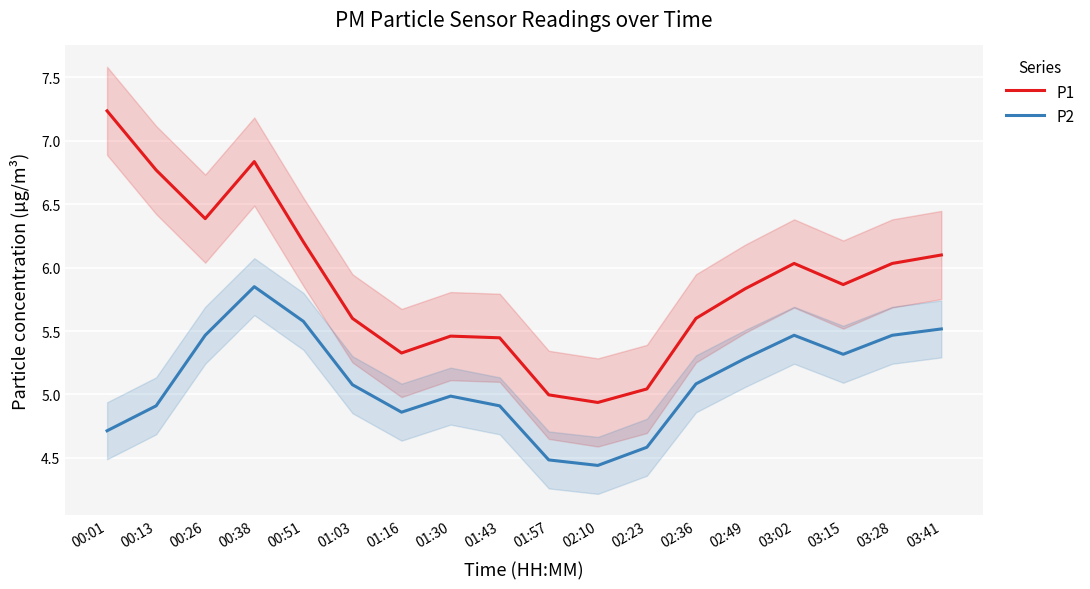

At which category is the sum across all series the highest?

00:38